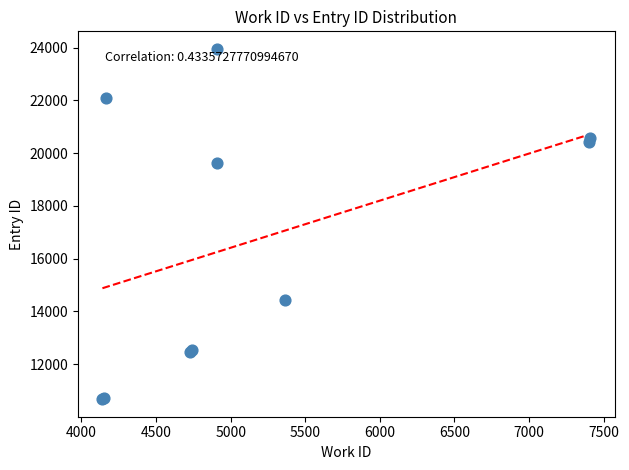

What Y value in the scatter plot is closest to 17308?

19635